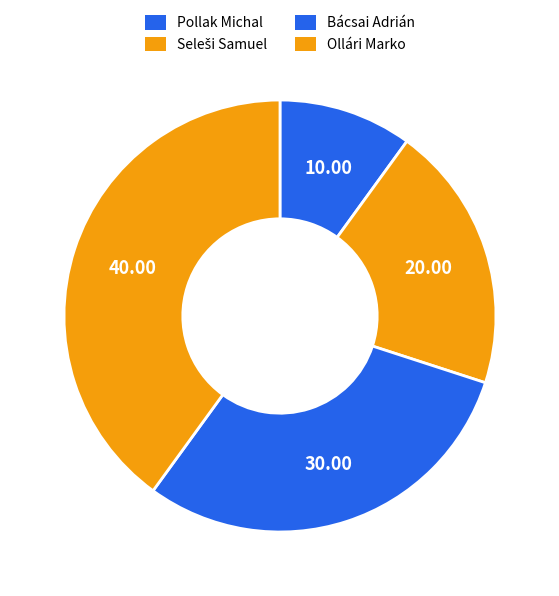

What is the total percentage of Seleši Samuel and Ollári Marko?

60.0%